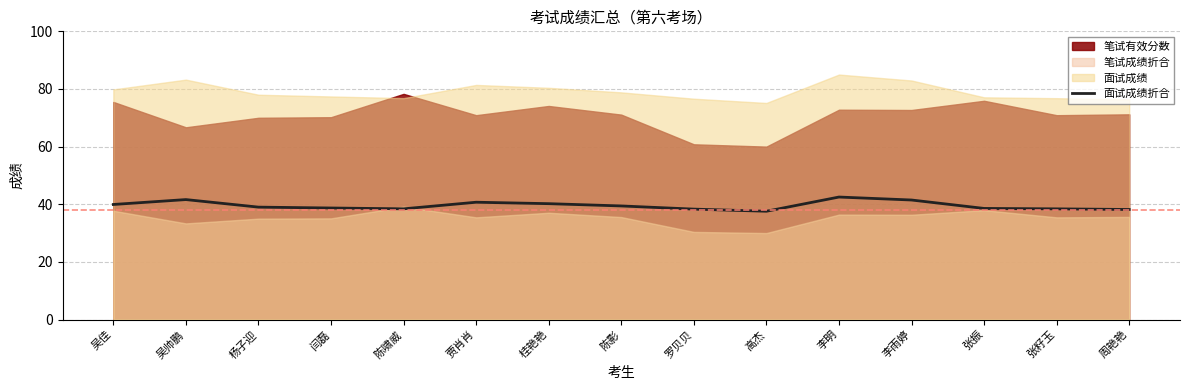

Approximately how many times larger is the value at 闫磊 compared to 吴帅鹏?

0.9